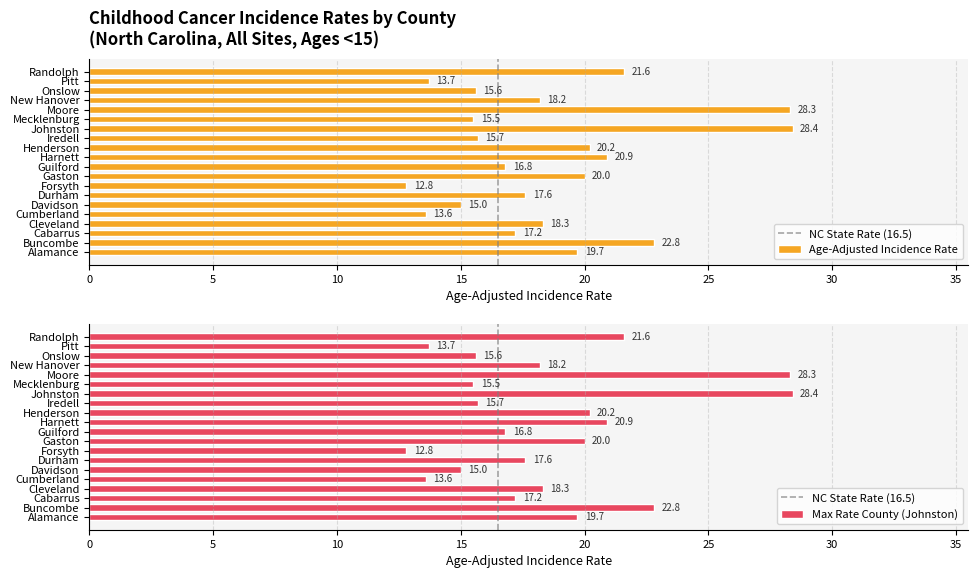

List the labels in order of value, largest first.

Johnston, Moore, Buncombe, Randolph, Harnett, Henderson, Gaston, Alamance, Cleveland, New Hanover, Durham, Cabarrus, Guilford, Iredell, Onslow, Mecklenburg, Davidson, Pitt, Cumberland, Forsyth